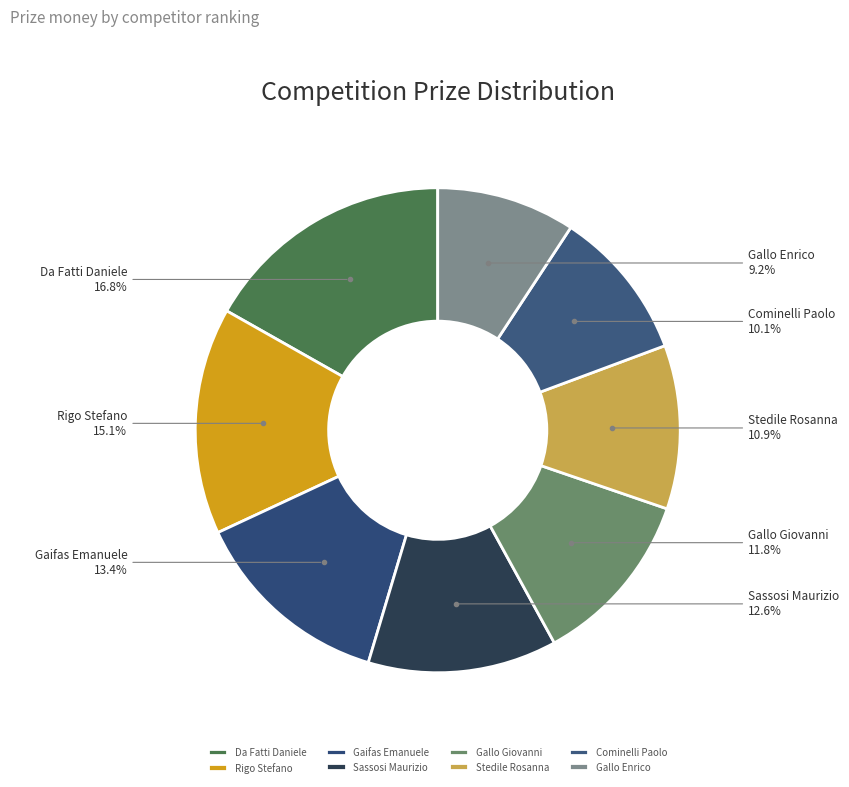

Which has a higher value, Gallo Giovanni or Stedile Rosanna?

Gallo Giovanni